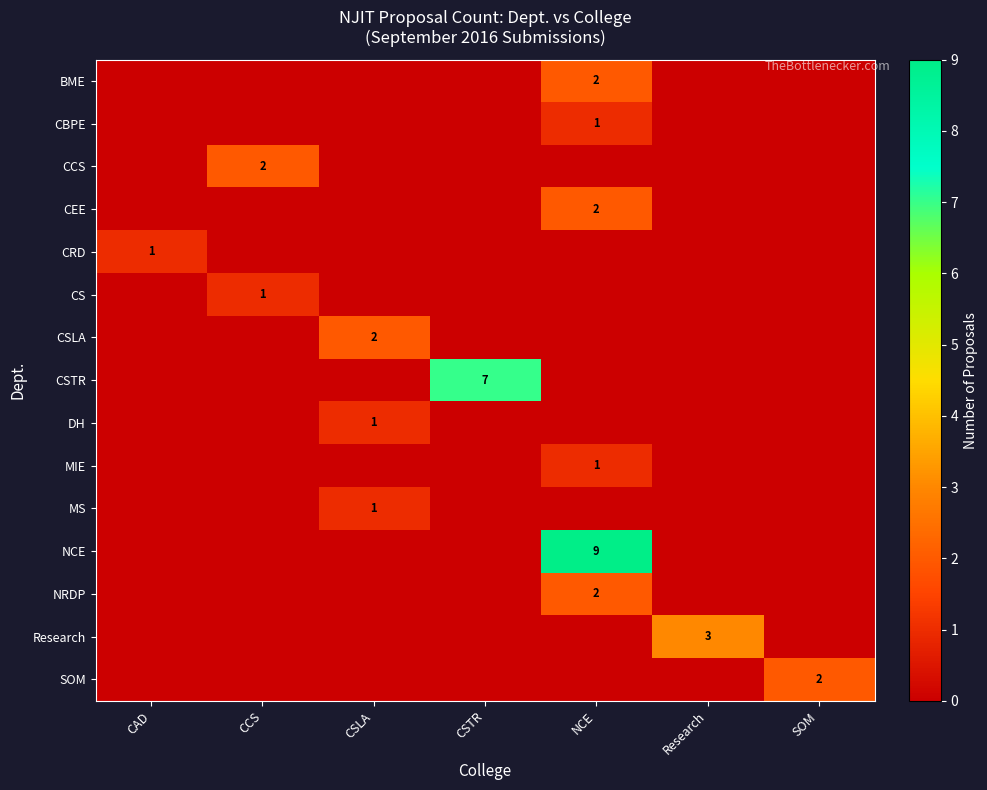

The value of SOM at SOM is 2. True or false?

True